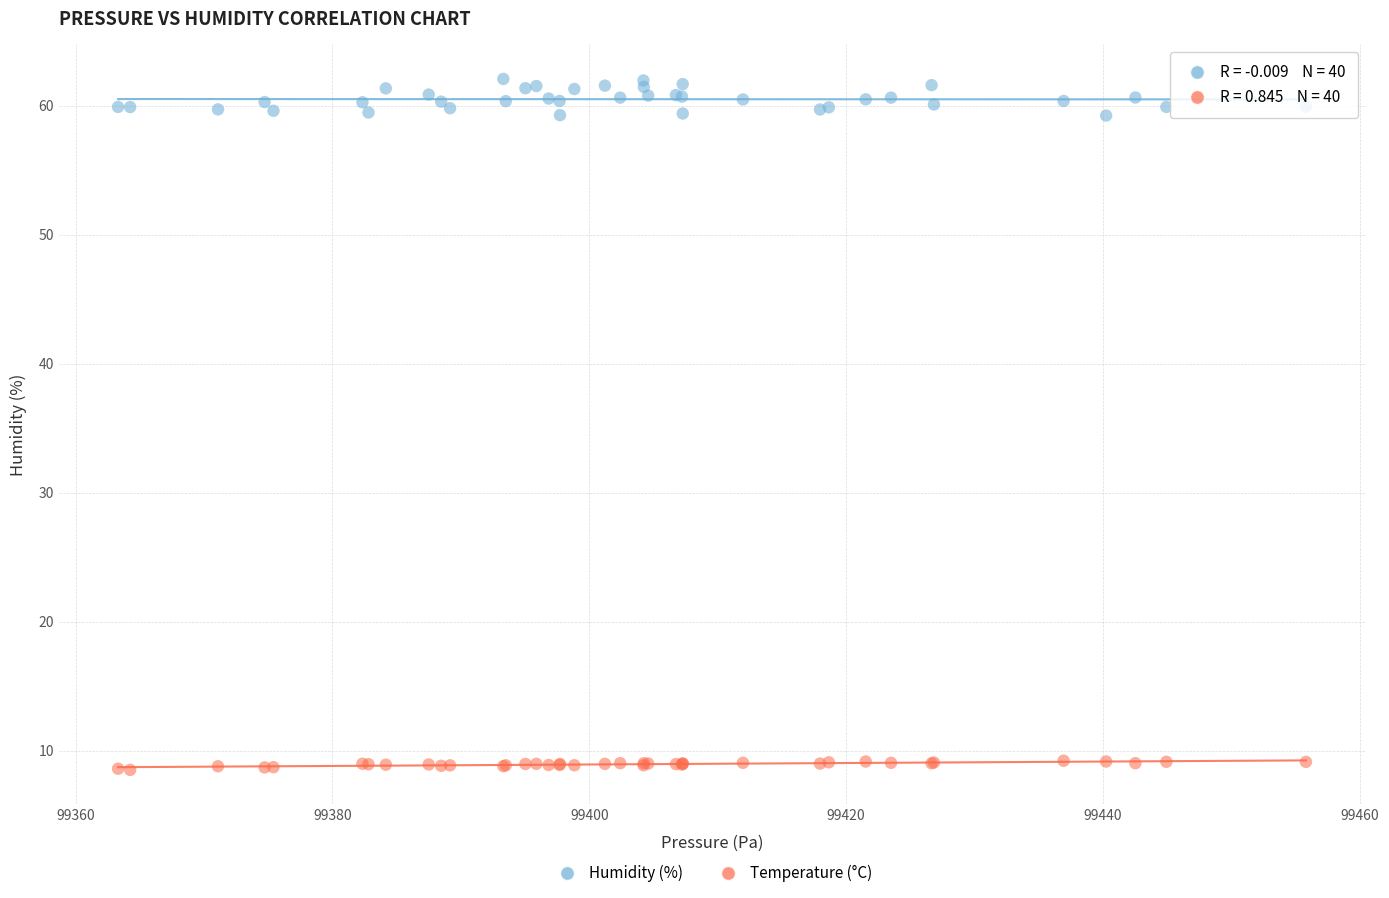

What is the X range (max minus min) for the scatter plot?

92.5